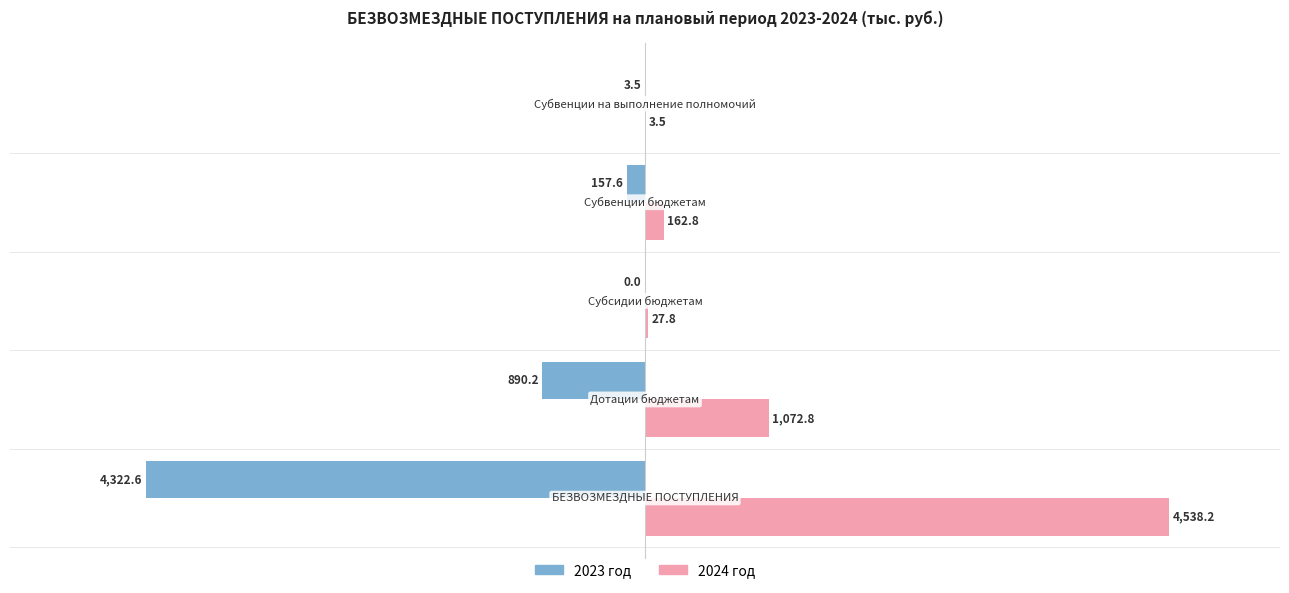

What is the value of the 2024 год bar at the 5th from the left?

3.5